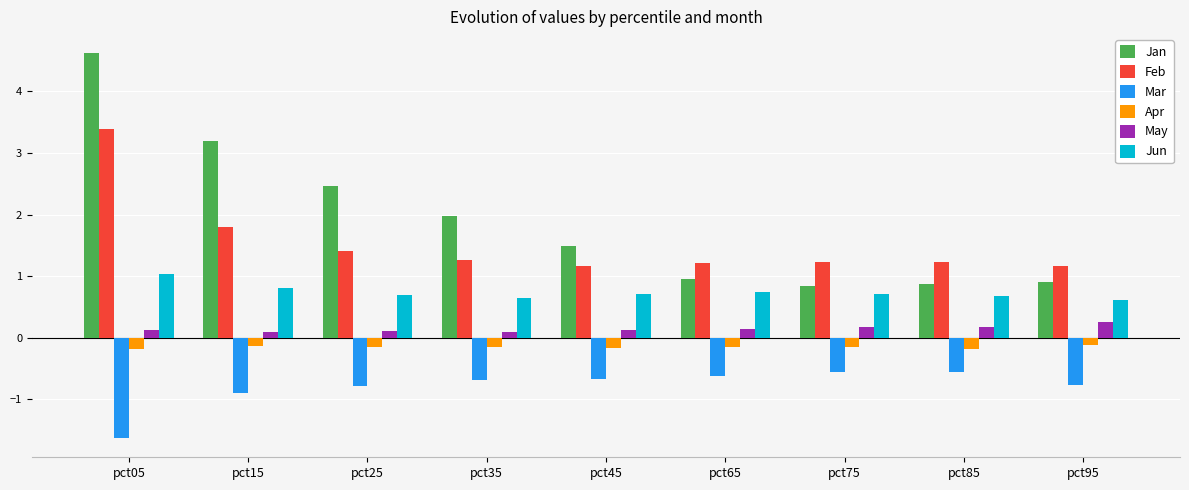

Which series changed the most between pct35 and pct95?

Jan